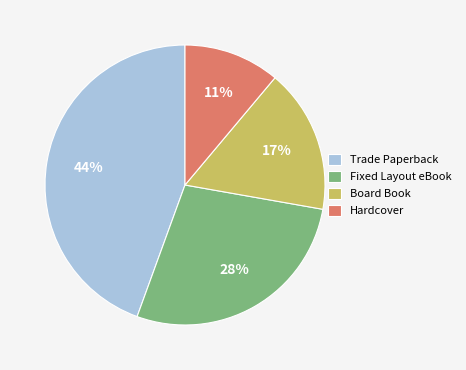

How many segments does this pie chart have?

4